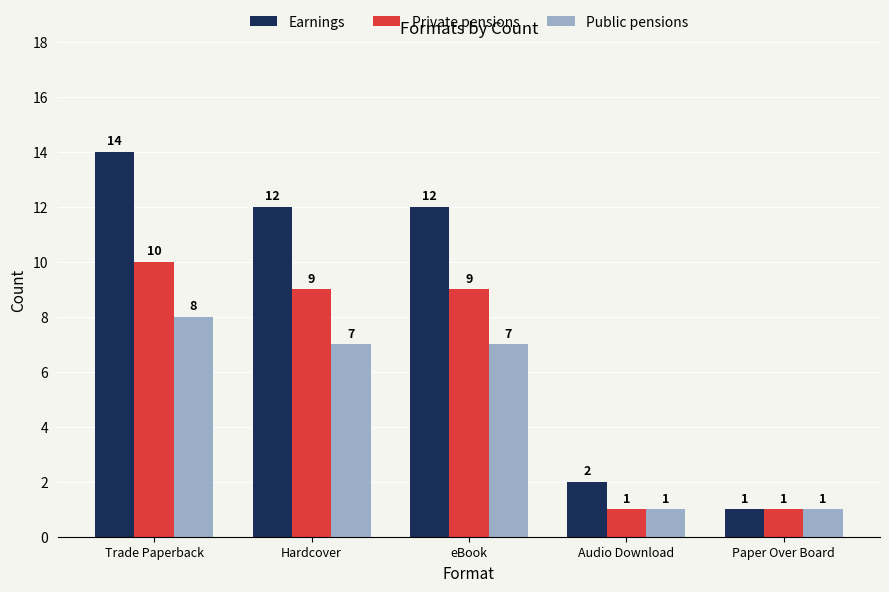

What is the value of the Public pensions bar at the 5th from the left?

1